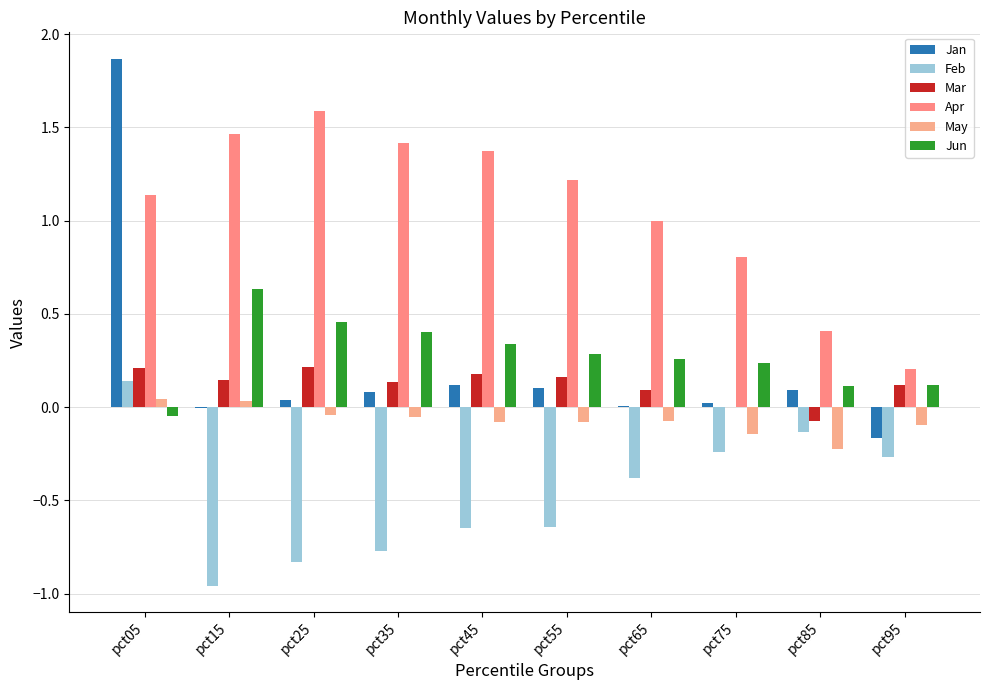

What is the minimum value shown in the chart?

-1.0